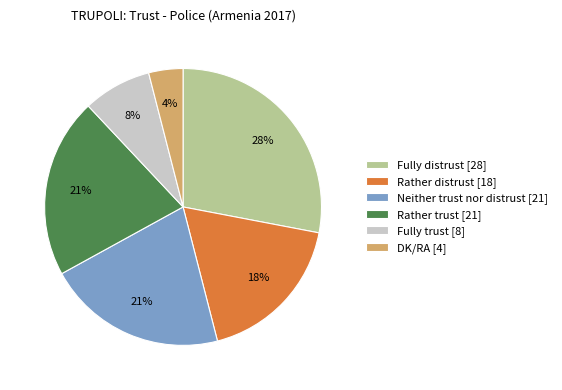

Is Rather distrust the majority of the pie?

No